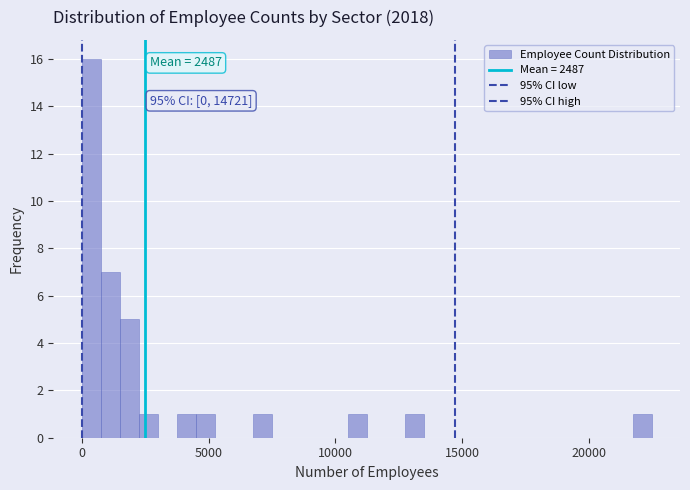

Read against the x-axis, roughly where is the centre of the tallest bar?

500